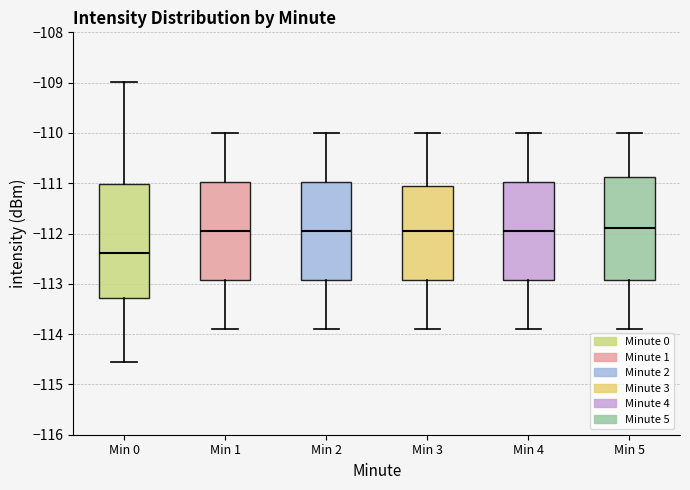

Reading left to right, read every box against the y-axis: the position of its median line, the range the box covers, and the ends of its whiskers. The values are not printed on the chart, so give them approximately, as read against the axis.

Min 0: median -112.4, box -113.3 to -111.0, whiskers -114.5 to -109.0
Min 1: median -111.9, box -112.9 to -111.0, whiskers -113.9 to -110.0
Min 2: median -111.9, box -112.9 to -111.0, whiskers -113.9 to -110.0
Min 3: median -111.9, box -112.9 to -111.0, whiskers -113.9 to -110.0
Min 4: median -111.9, box -112.9 to -111.0, whiskers -113.9 to -110.0
Min 5: median -111.9, box -112.9 to -110.9, whiskers -113.9 to -110.0